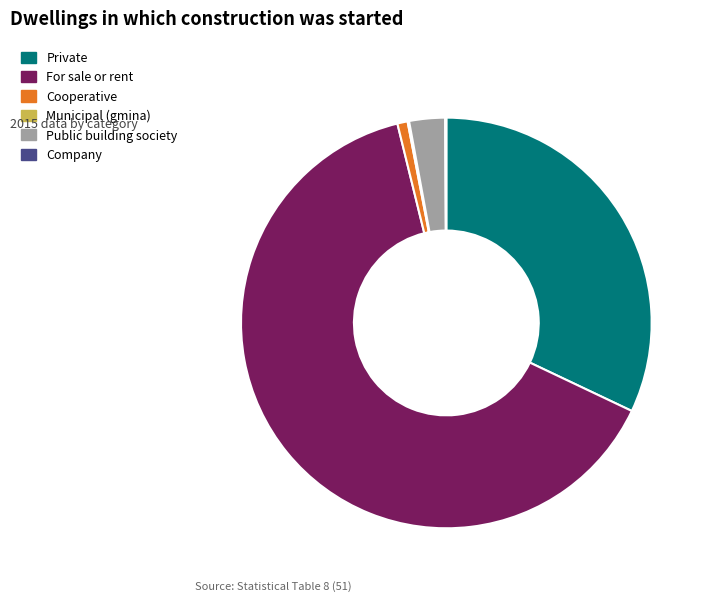

Combined, do For sale or rent and Private account for over 50%?

Yes